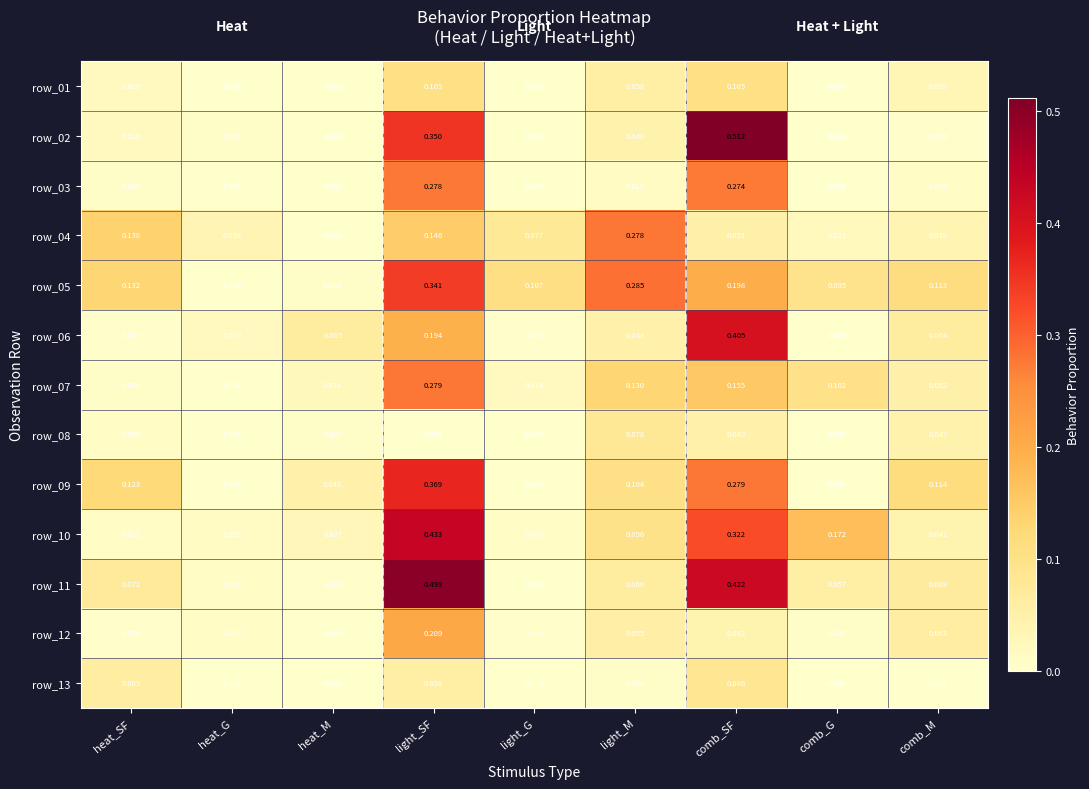

Which category has the highest value in the row_02 series?

comb_SF